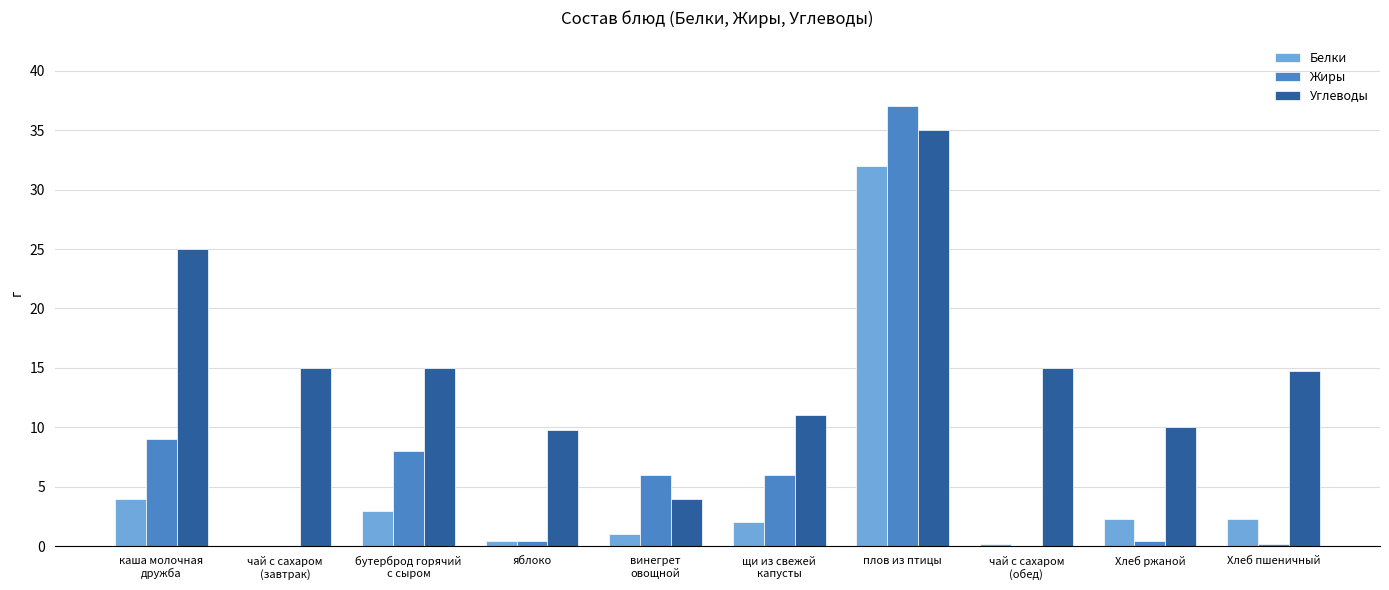

How many series are shown in this chart?

3